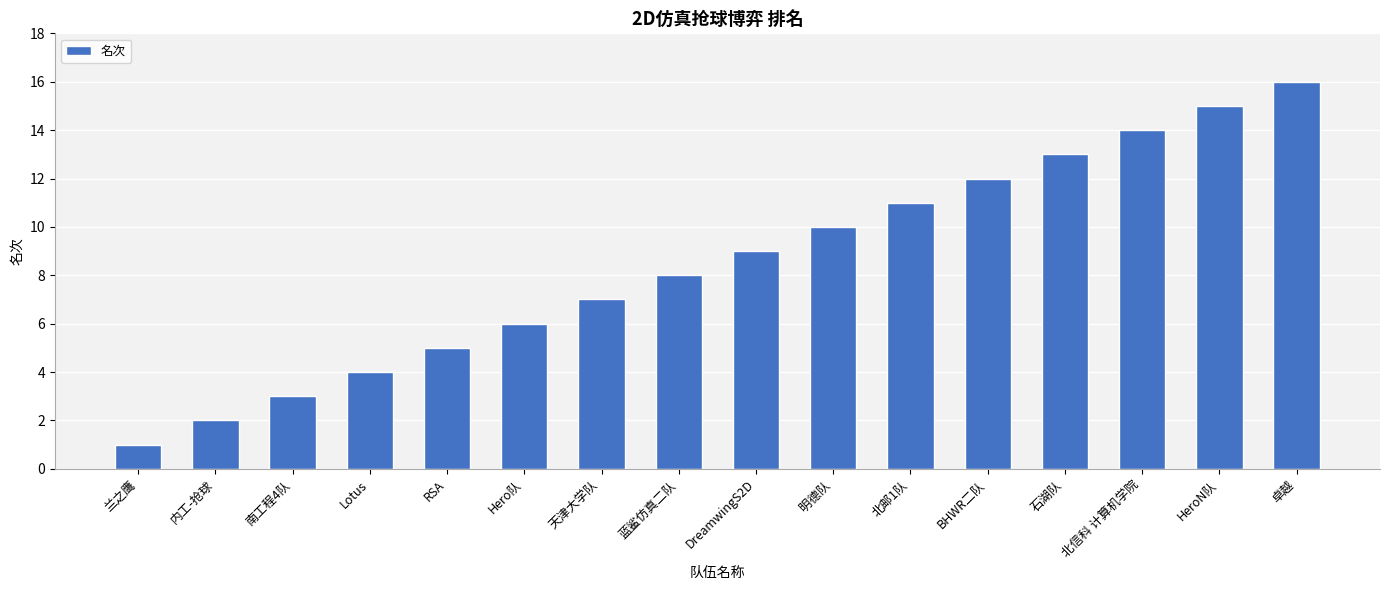

What is the sum of the values at 石湖队 and HeroN队?

28